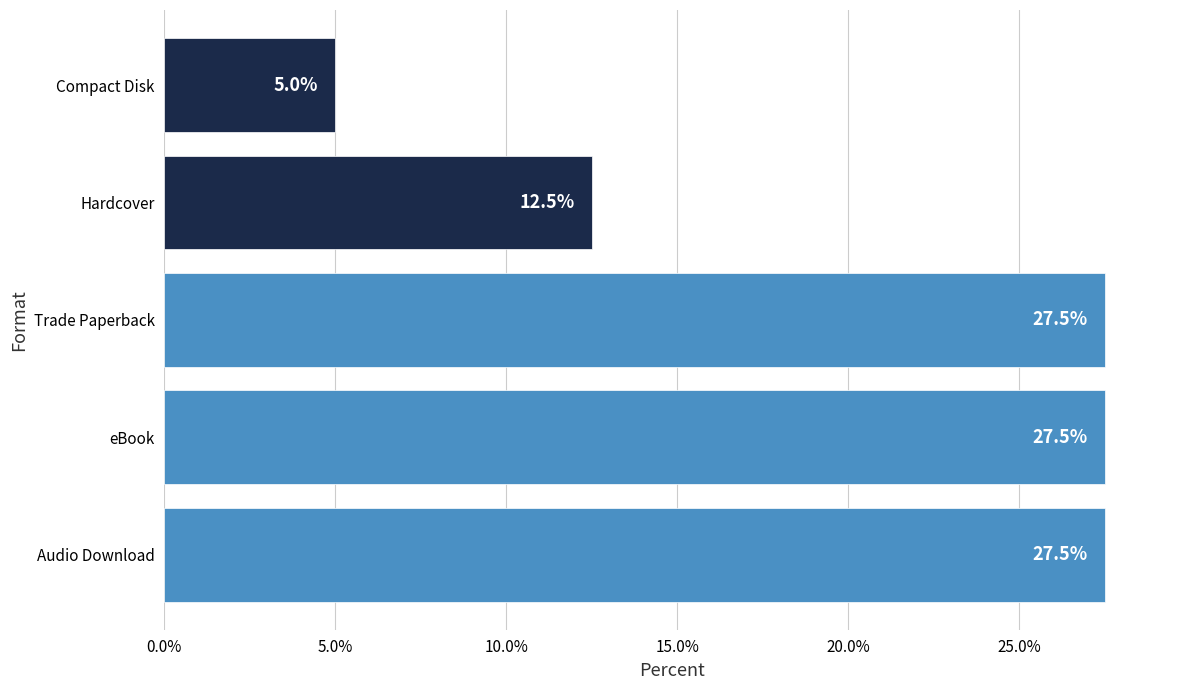

Where is the data nearest to the value 16?

Hardcover